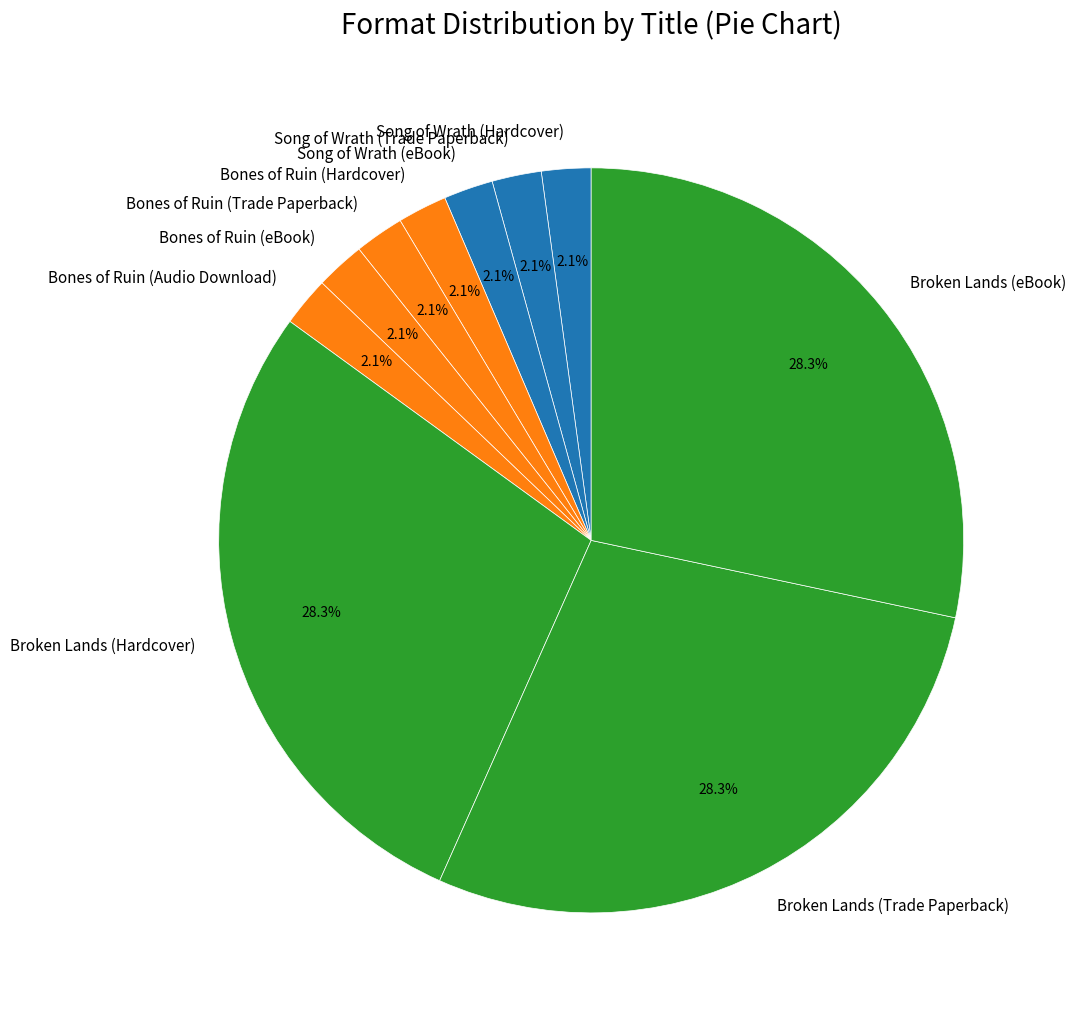

How much of the chart is everything except Bones of Ruin (Hardcover)?

97.9%